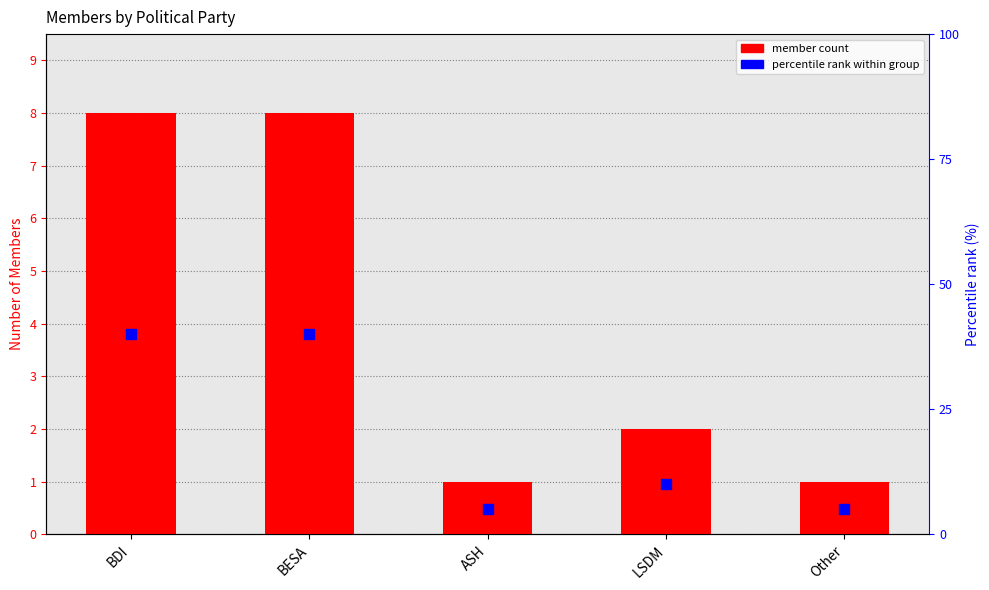

Is the value of member count at ASH greater than the value of percentile rank within group at Other?

No